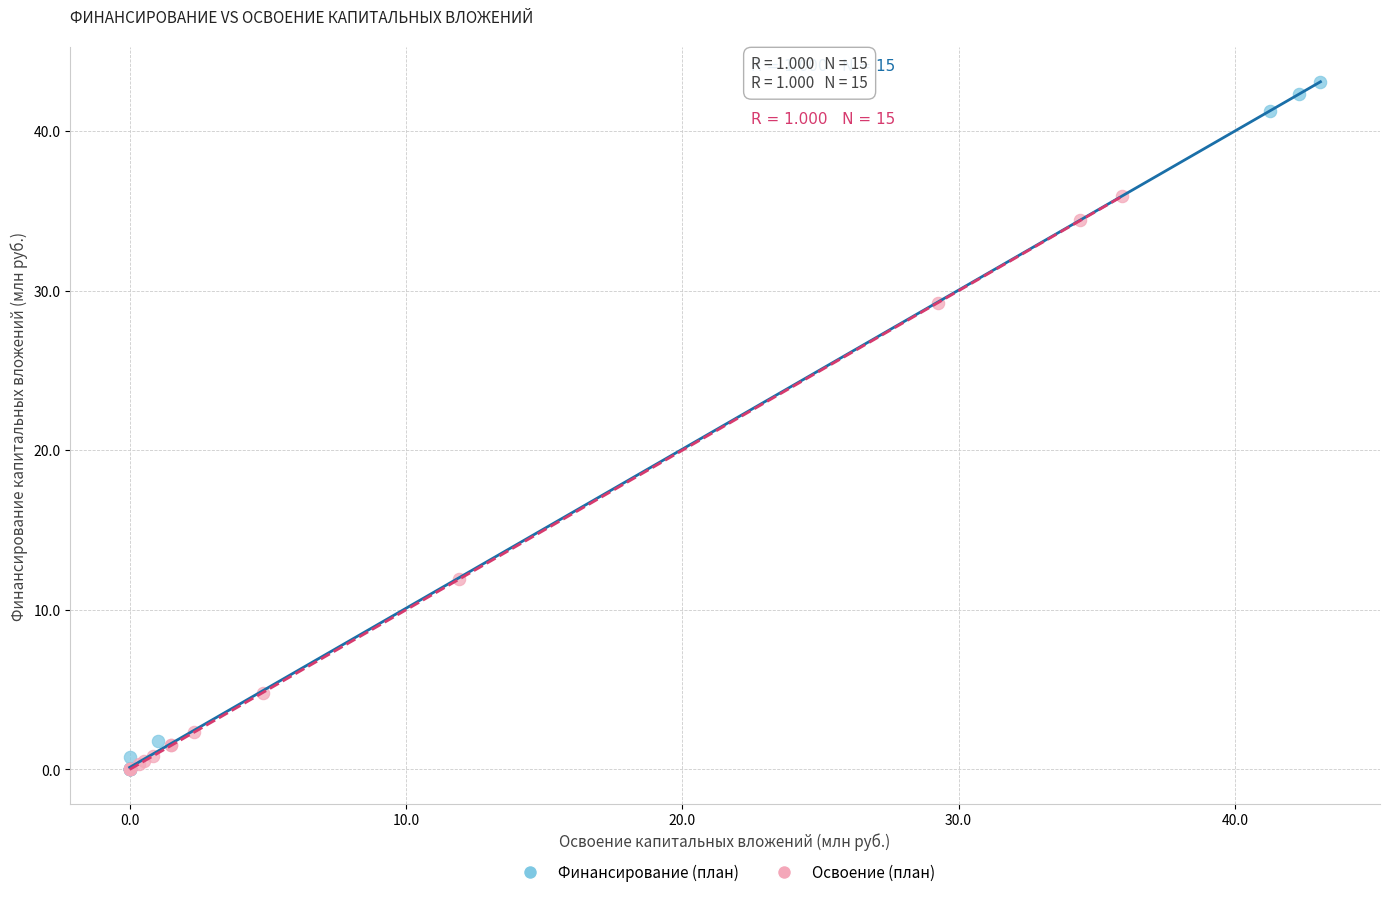

Which series reaches the maximum Y coordinate?

Финансирование (план)